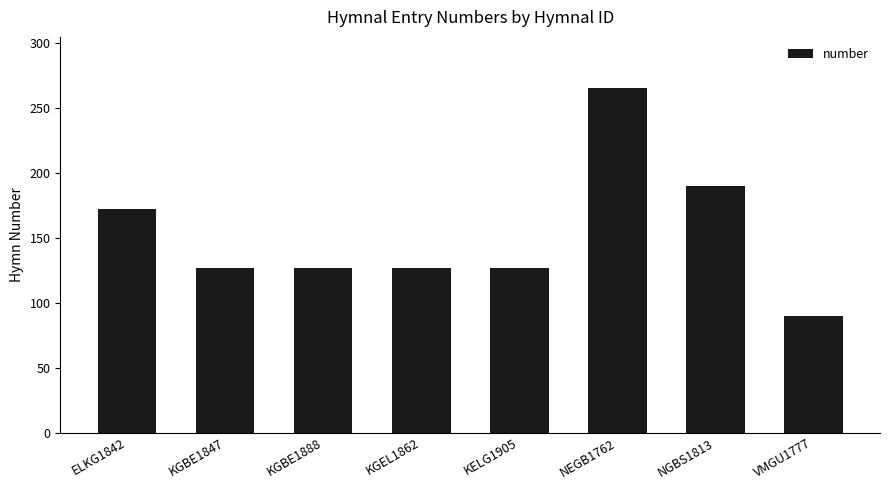

Between KGBE1847 and VMGU1777, which is larger?

KGBE1847